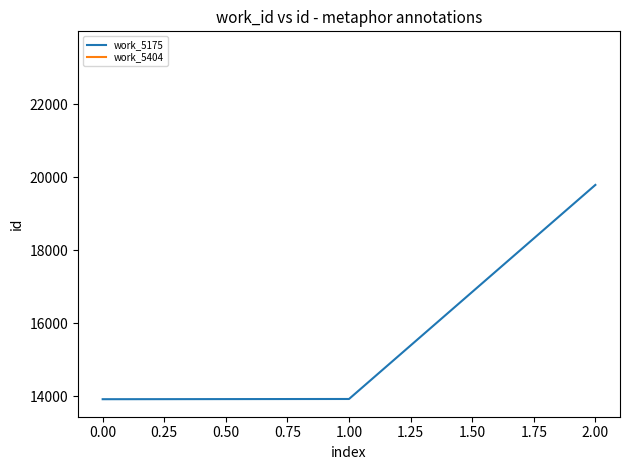

Reading left to right, transcribe all the data shown in this chart.

13915	13921	19788